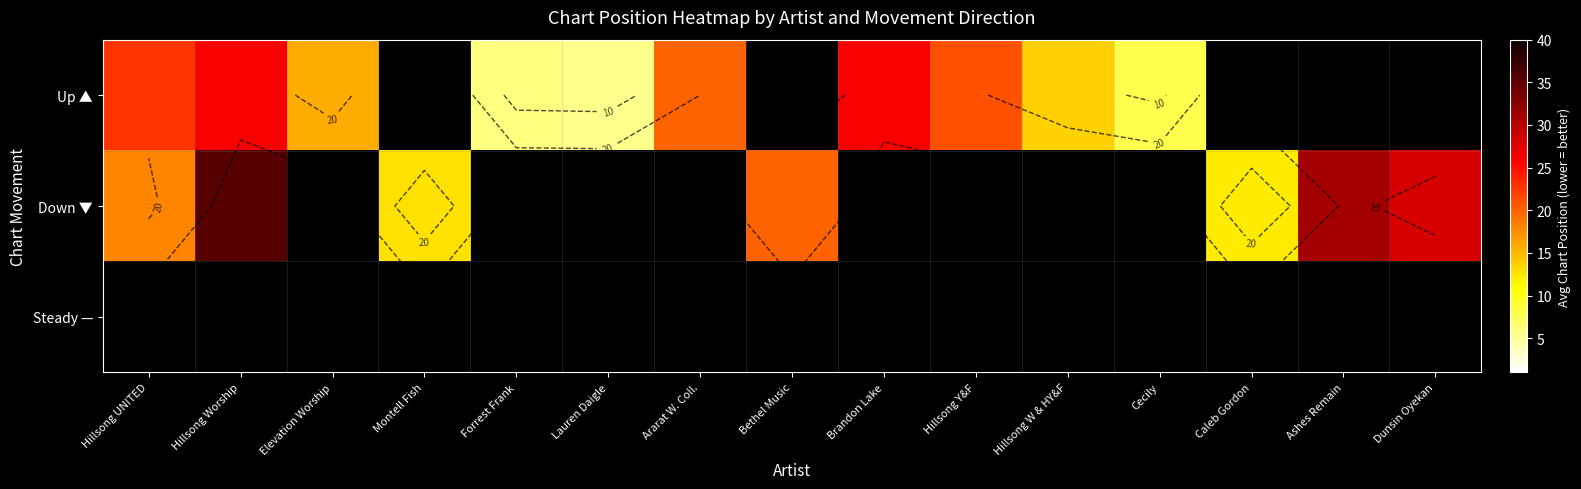

What is the highest value of the Down ▼ series?

35.5